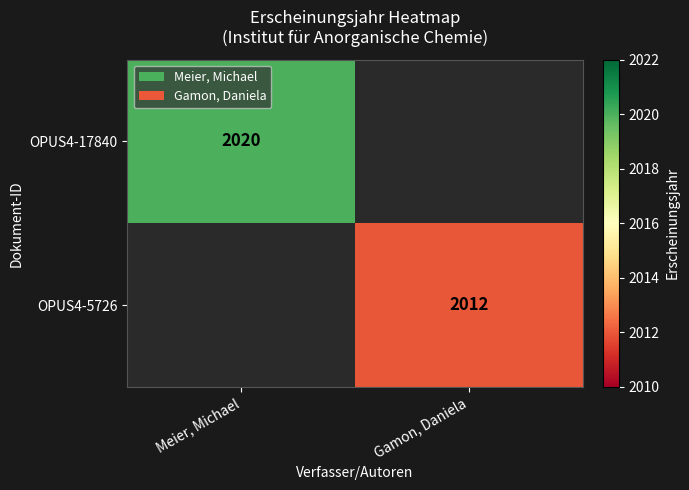

At which category does the chart reach its minimum across all series?

Gamon, Daniela